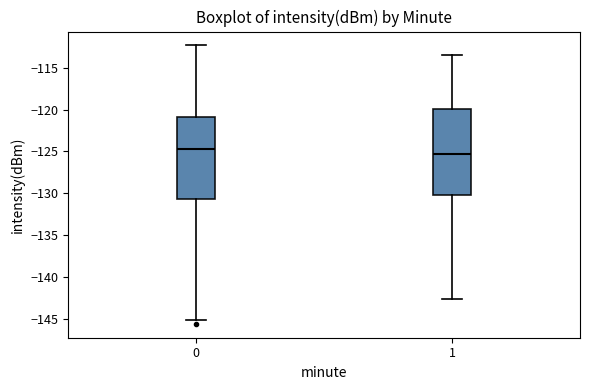

Reading left to right, transcribe this box plot: for each box, give where its median line is, the range the box spans, and where its two whiskers end, as read against the y-axis. The values are not printed on the chart, so give them approximately, as read against the axis.

0: median -124.5, box -130.5 to -121.0, whiskers -145.0 to -112.5
1: median -125.5, box -130.0 to -120.0, whiskers -142.5 to -113.5